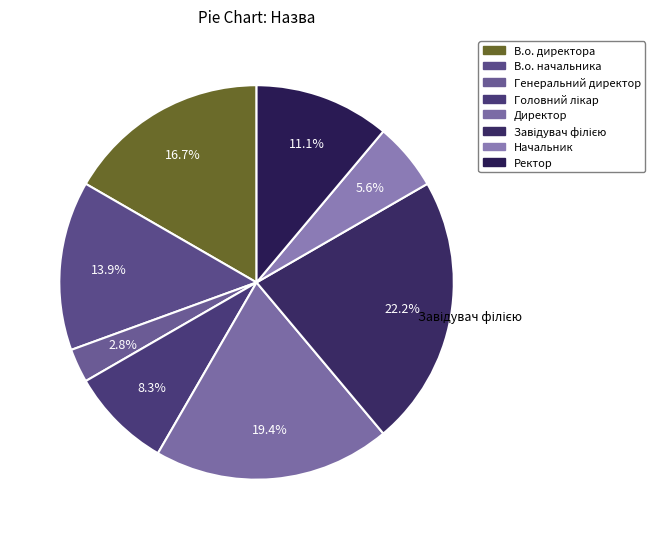

To the nearest percent, what portion does Начальник represent?

6%